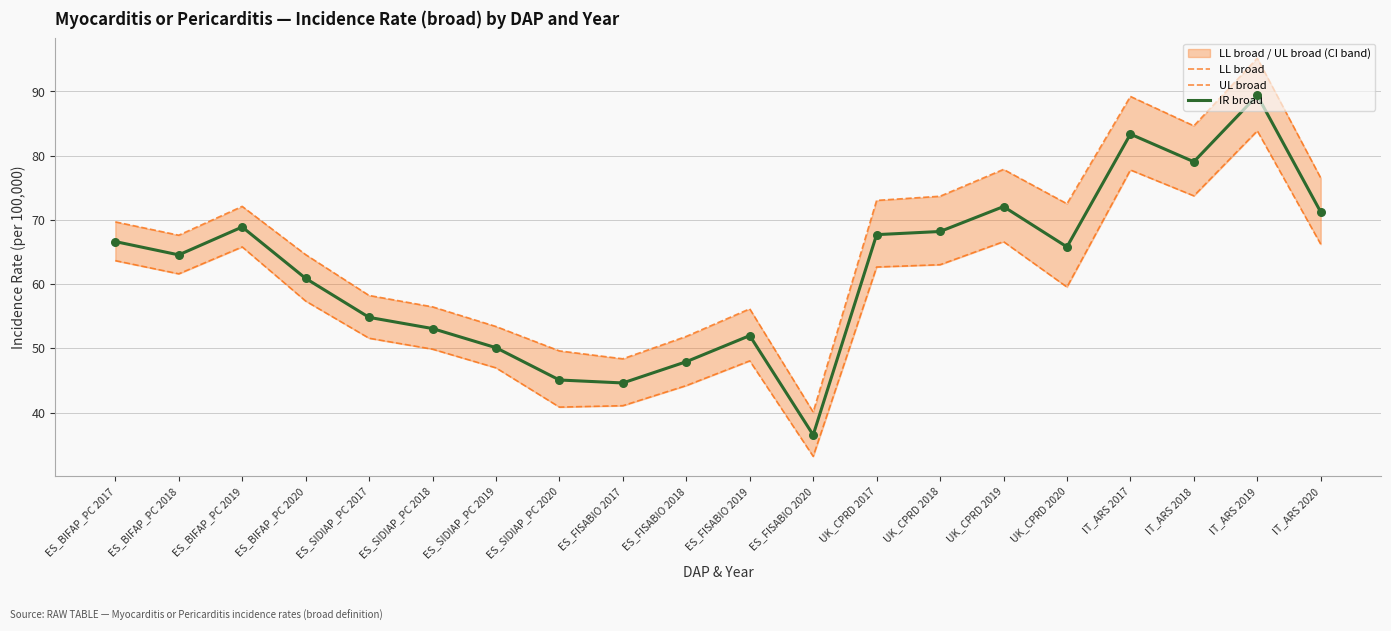

Which series has the widest spread of Y values?

UL broad